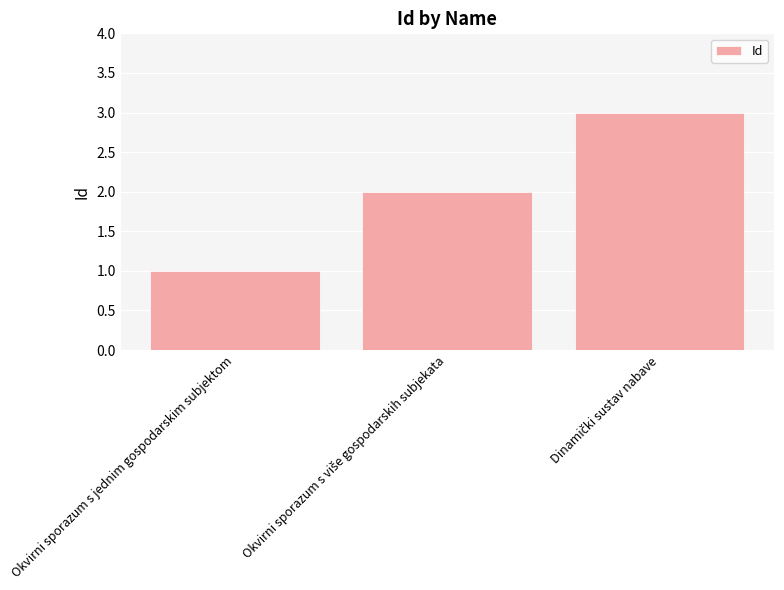

What is the label of the 3rd bar from the right?

Okvirni sporazum s jednim gospodarskim subjektom